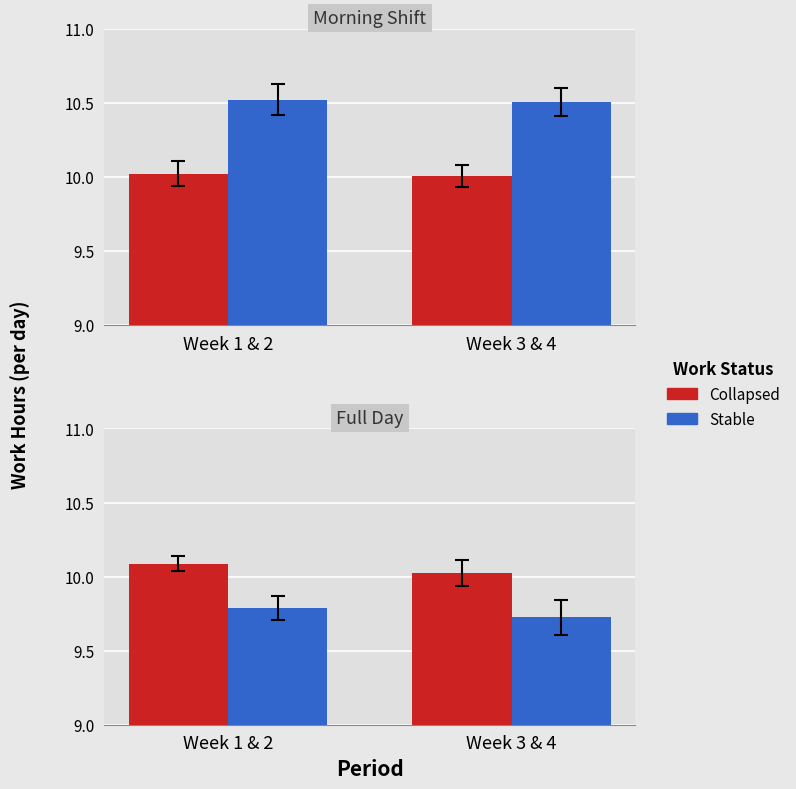

The Collapsed series shows 5.7 at Week 1 & 2. True or false?

False